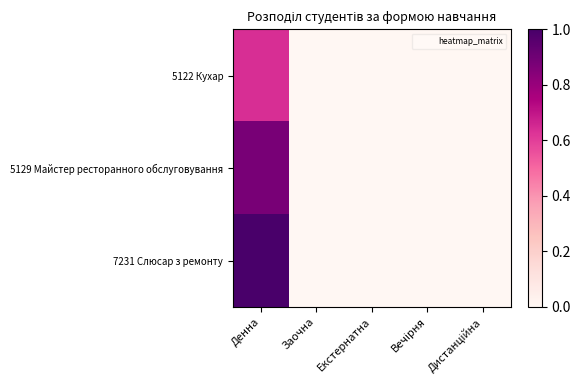

Reading right to left, list all the values displayed in this chart.

5122 Кухар: Дистанційна=0.0	Вечірня=0.0	Екстернатна=0.0	Заочна=0.0	Денна=0.6
5129 Майстер ресторанного обслуговування: Дистанційна=0.0	Вечірня=0.0	Екстернатна=0.0	Заочна=0.0	Денна=0.9
7231 Слюсар з ремонту: Дистанційна=0.0	Вечірня=0.0	Екстернатна=0.0	Заочна=0.0	Денна=1.0